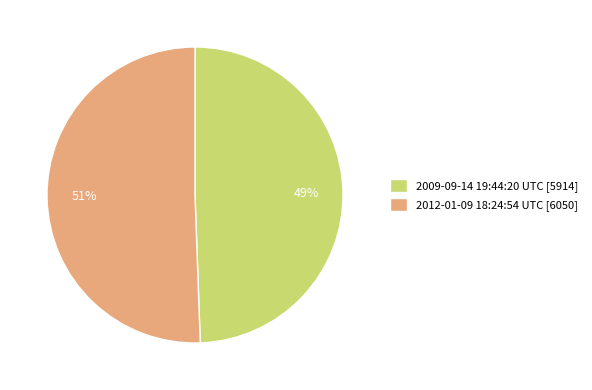

What is the ratio of the value at 2012-01-09 18:24:54 UTC to the value at 2009-09-14 19:44:20 UTC?

1.0